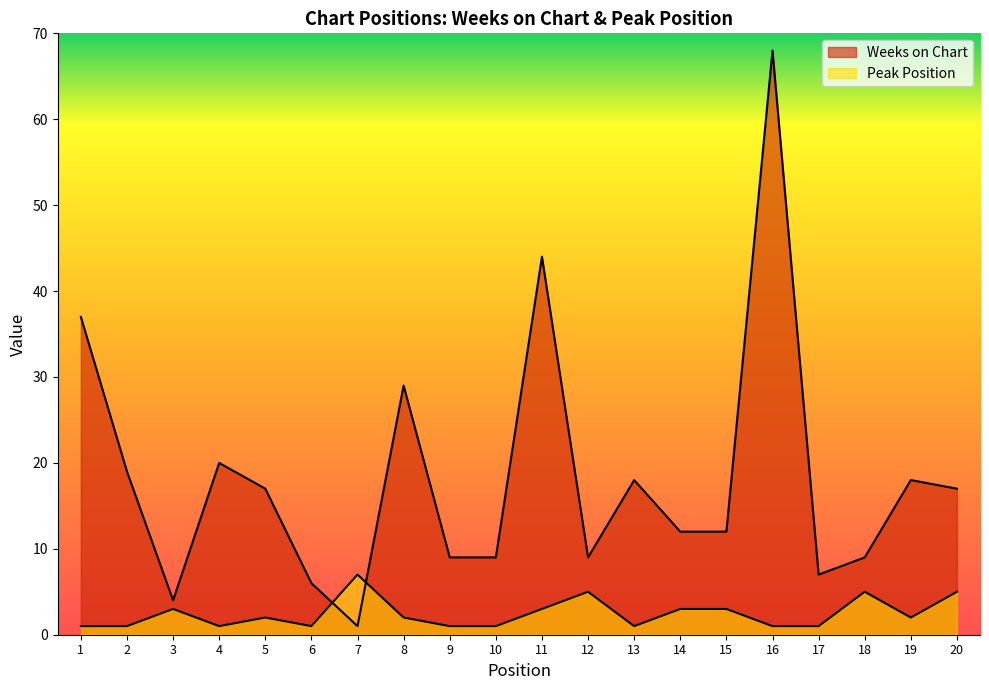

In Weeks on Chart, how many points are lower than both neighbors (excluding endpoints)?

4